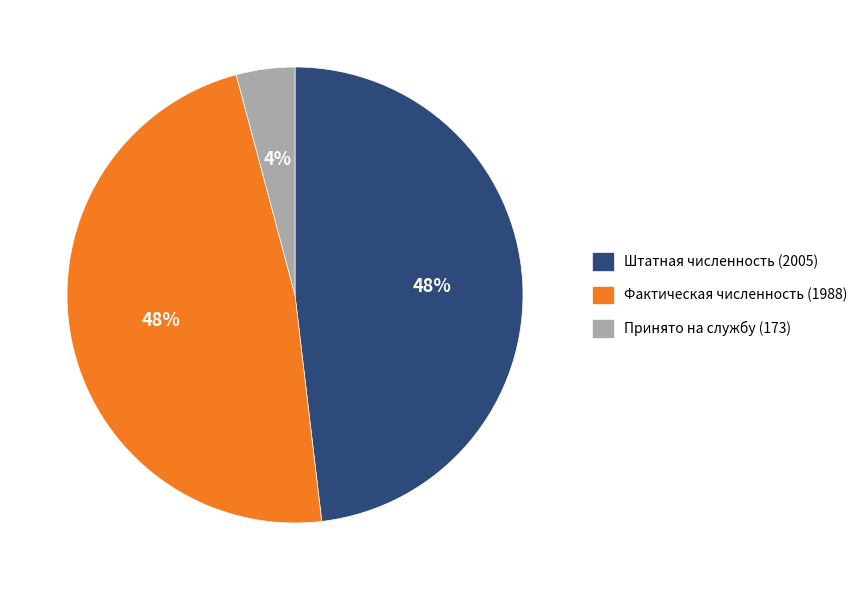

To the nearest percent, what is the average slice percentage?

33%